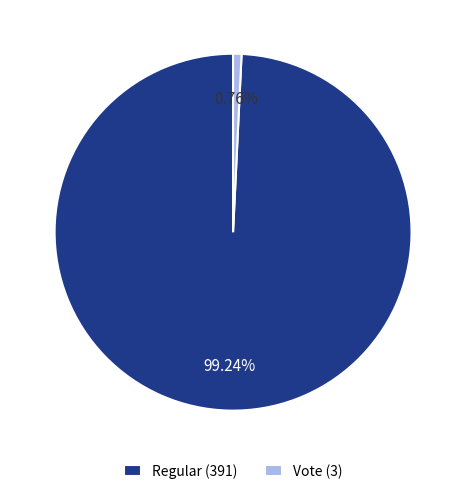

Which category has the smallest portion of the pie?

Vote (3)